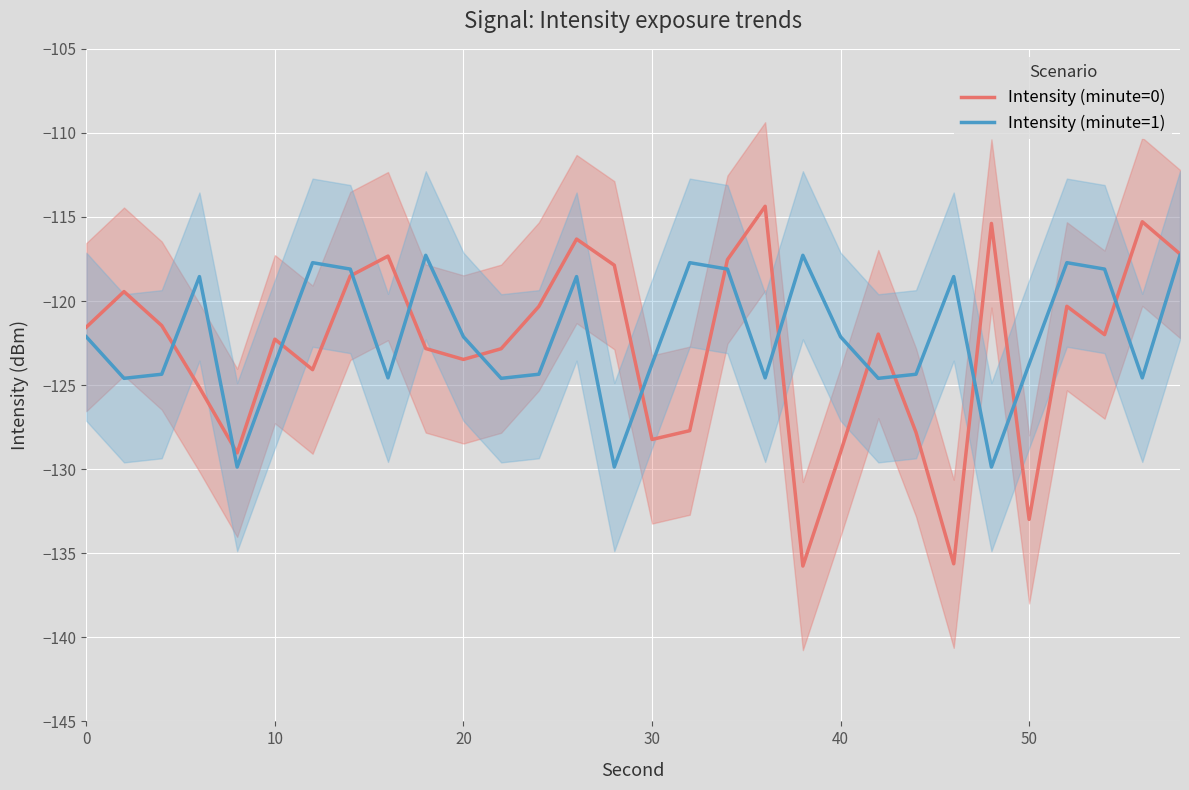

Which series has the largest total across all categories?

Intensity (minute=1)